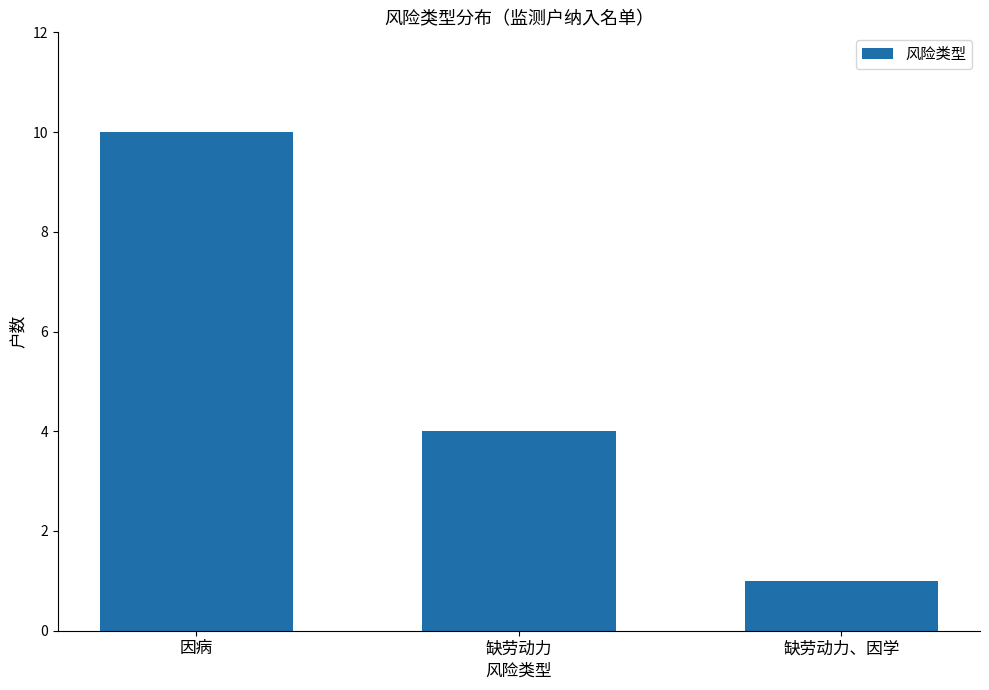

Count the values in the range 1 to 10.

3